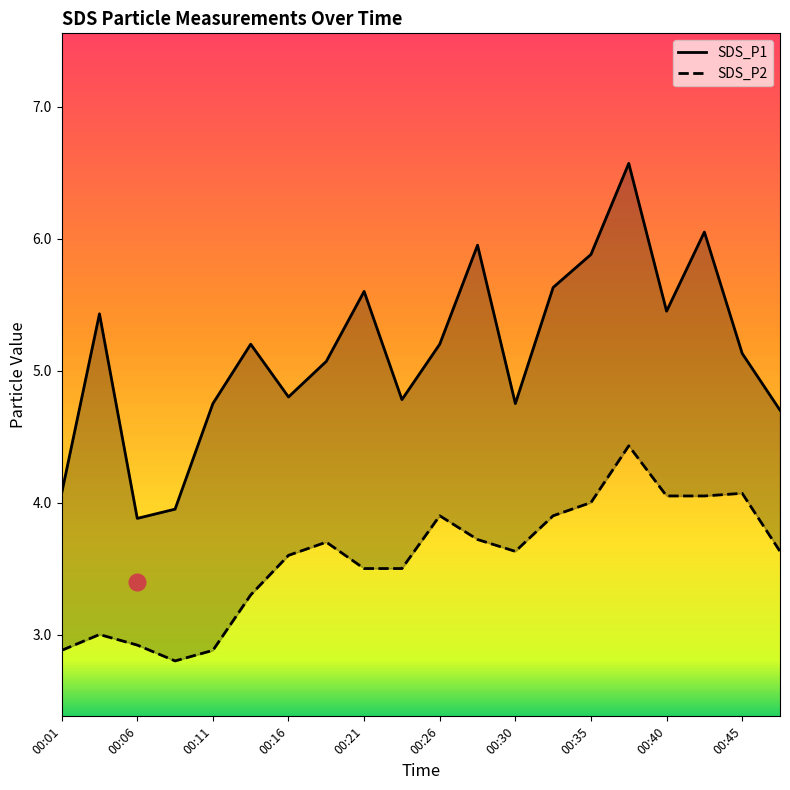

At which label does SDS_P1 reach its peak?

00:38